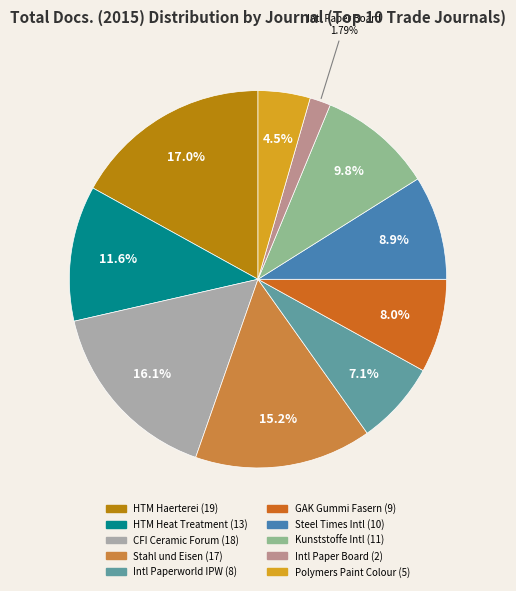

Does any single category account for the majority?

No